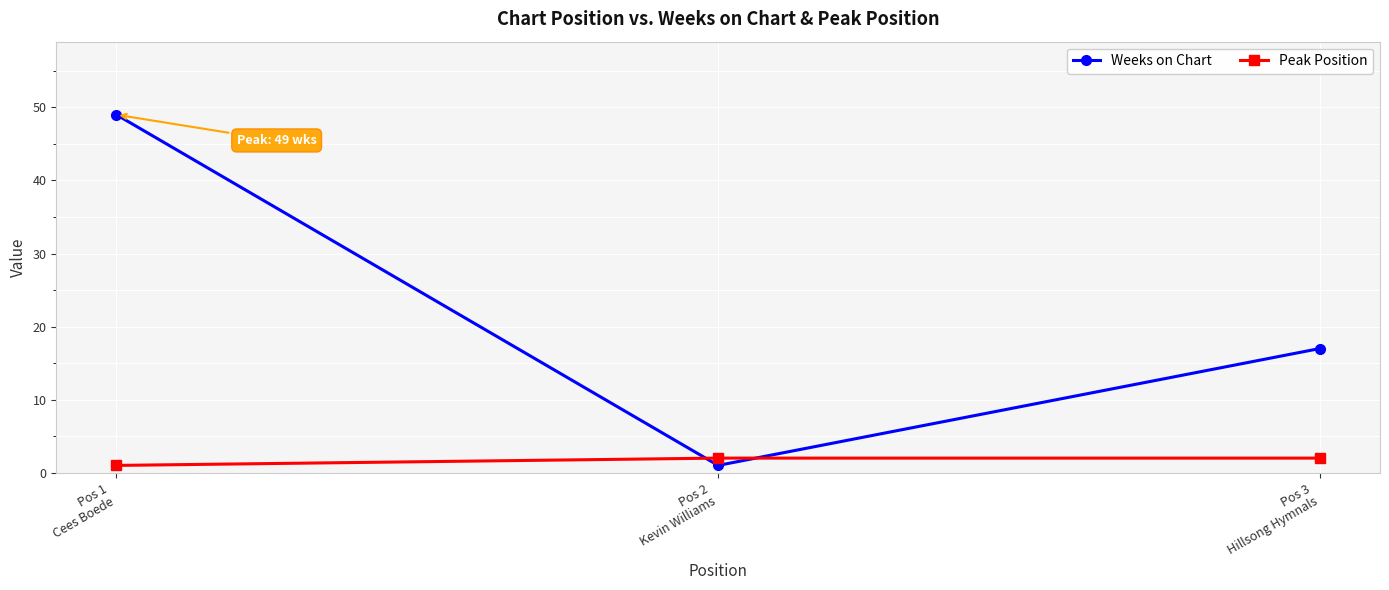

What is the sum of all Weeks on Chart values?

67